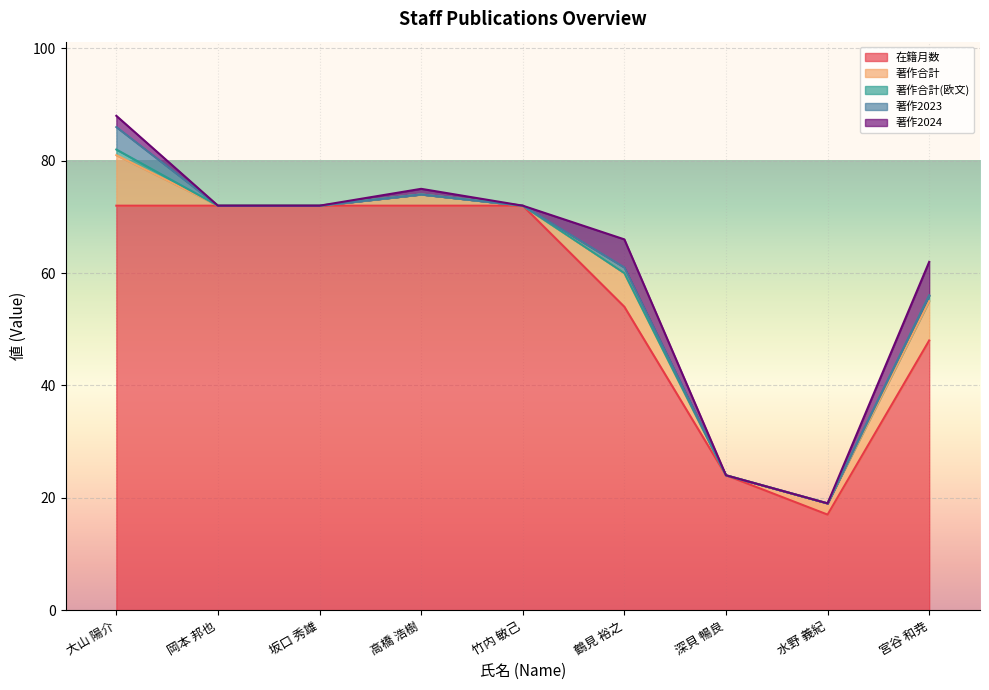

How many 著作2023 values are between 0 and 1?

8